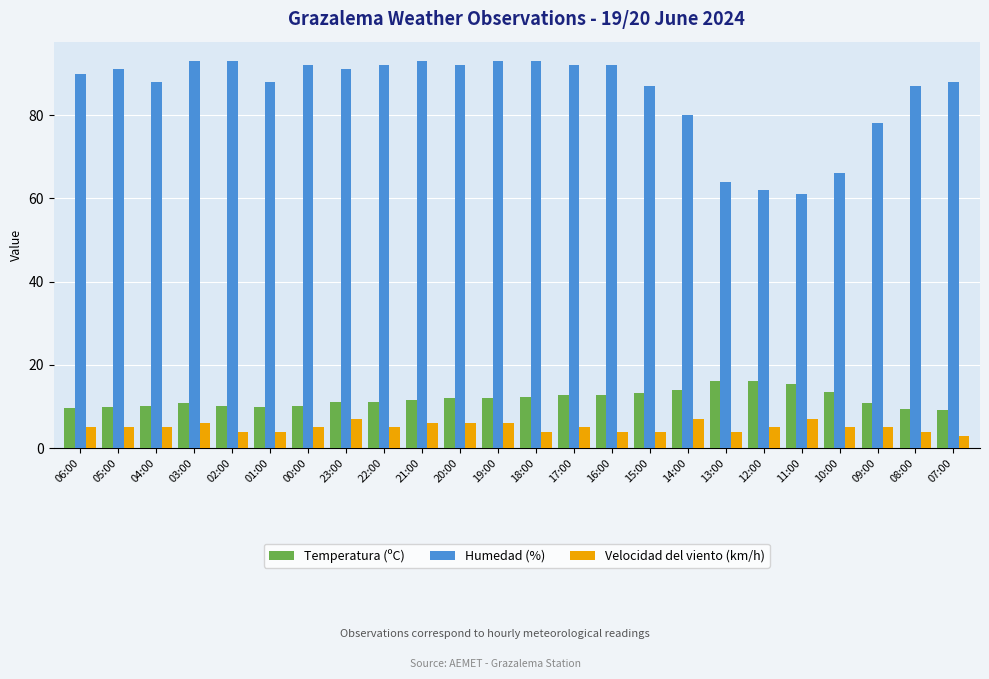

Are the bars grouped side by side (vs. stacked)?

Yes